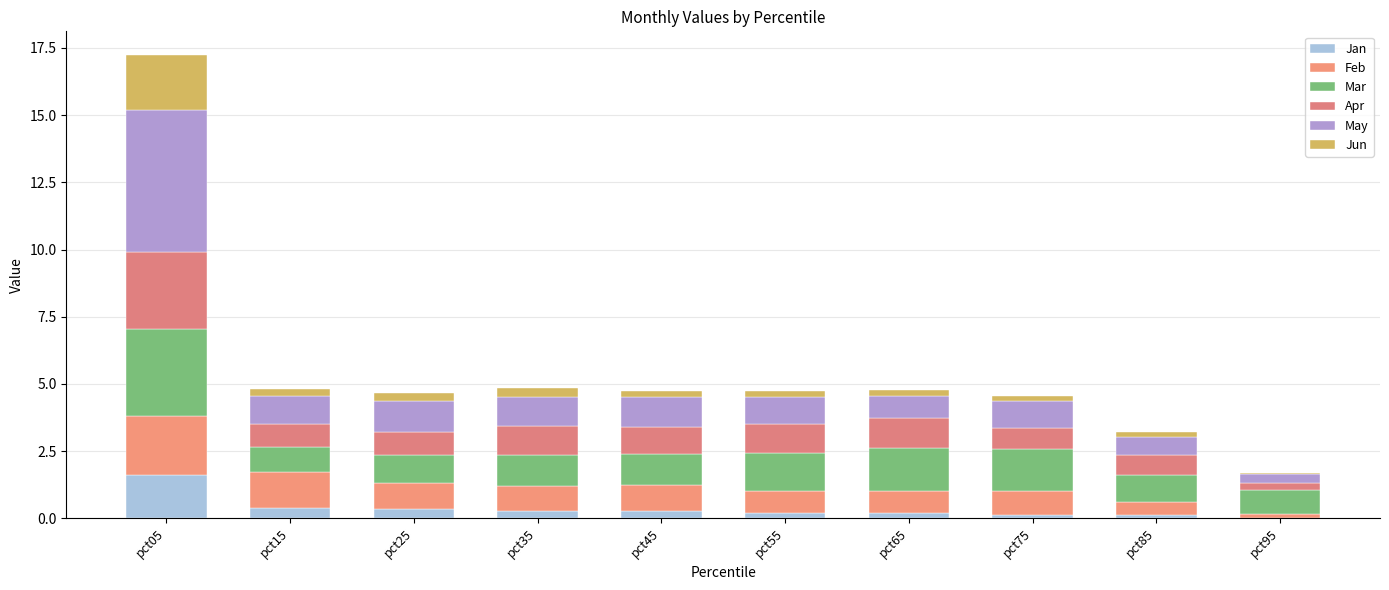

What is the difference between the second highest and second lowest values in the Mar series?

0.7